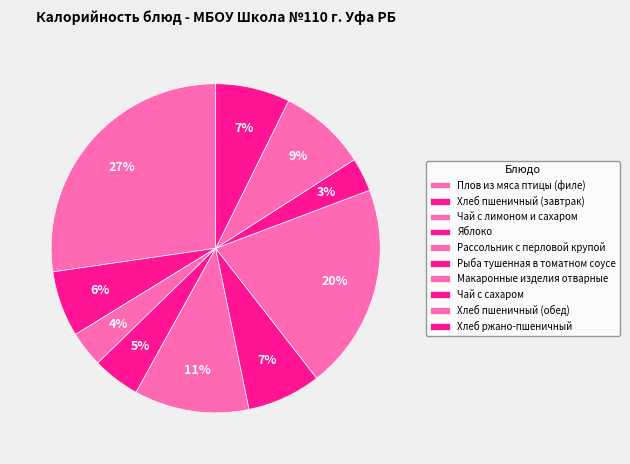

How many slices are in this pie chart?

10